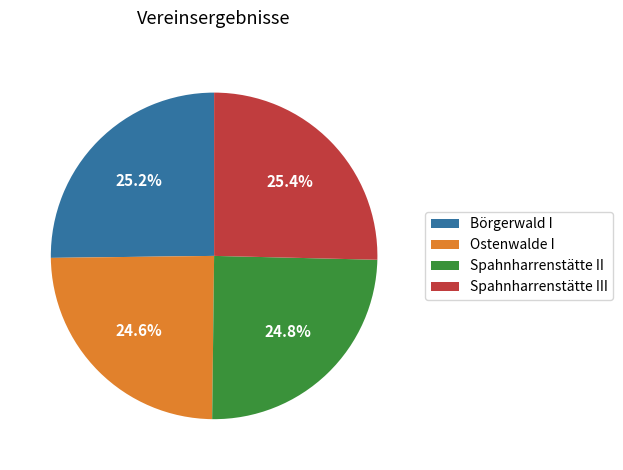

The Spahnharrenstätte II slice represents 25% of the pie. True or false?

True